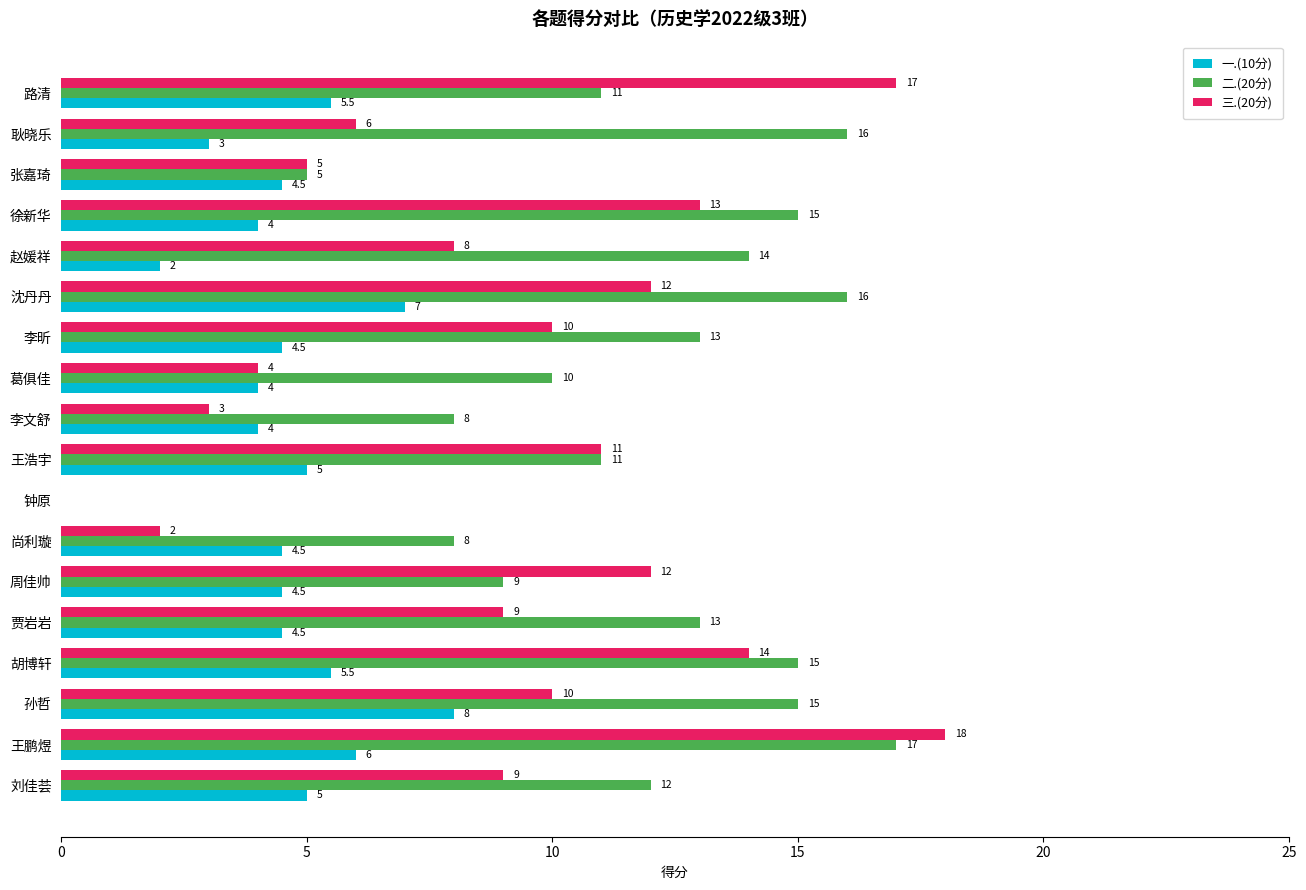

The 二.(20分) series shows 11.0 at 路清. True or false?

True